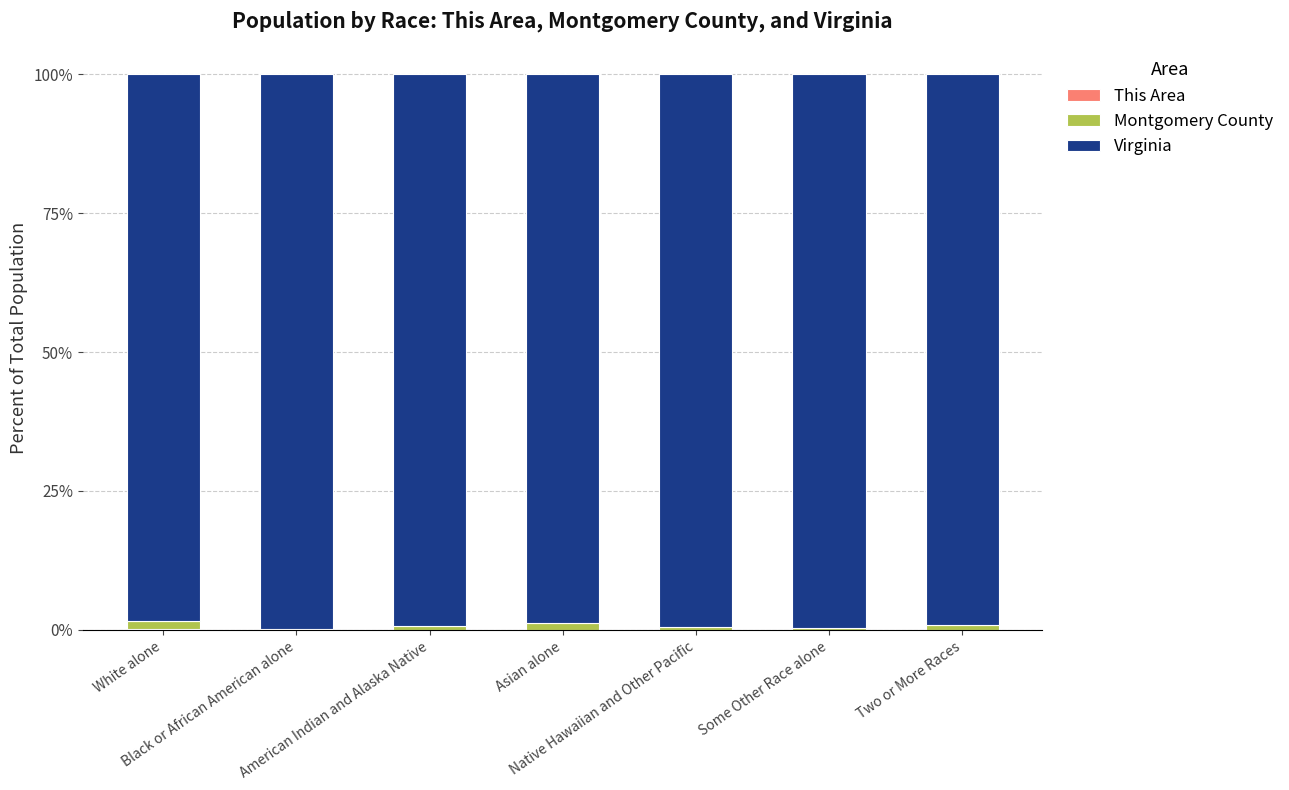

Are the bars grouped side by side (vs. stacked)?

No